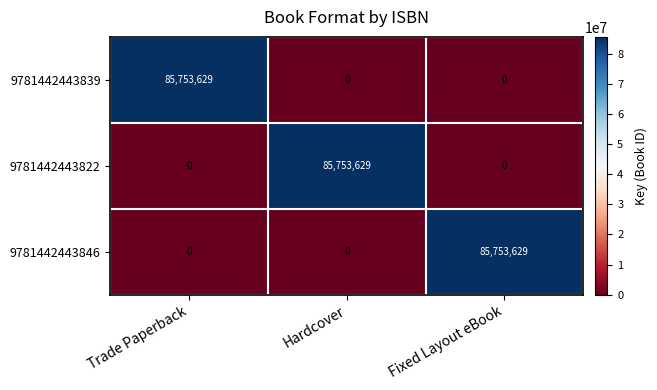

What is the greatest value displayed?

85753629